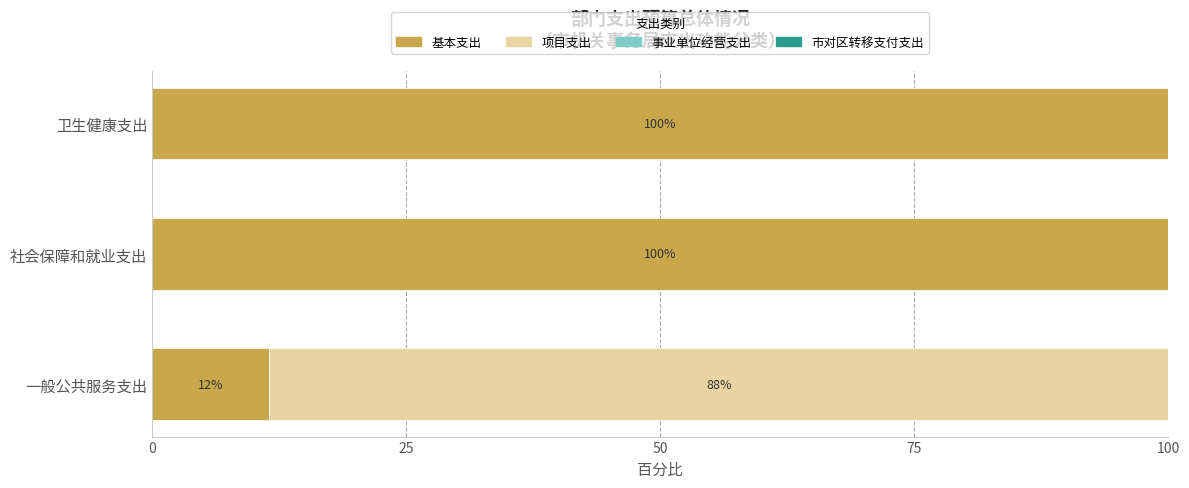

What is the total value across all series at 一般公共服务支出?

100.0